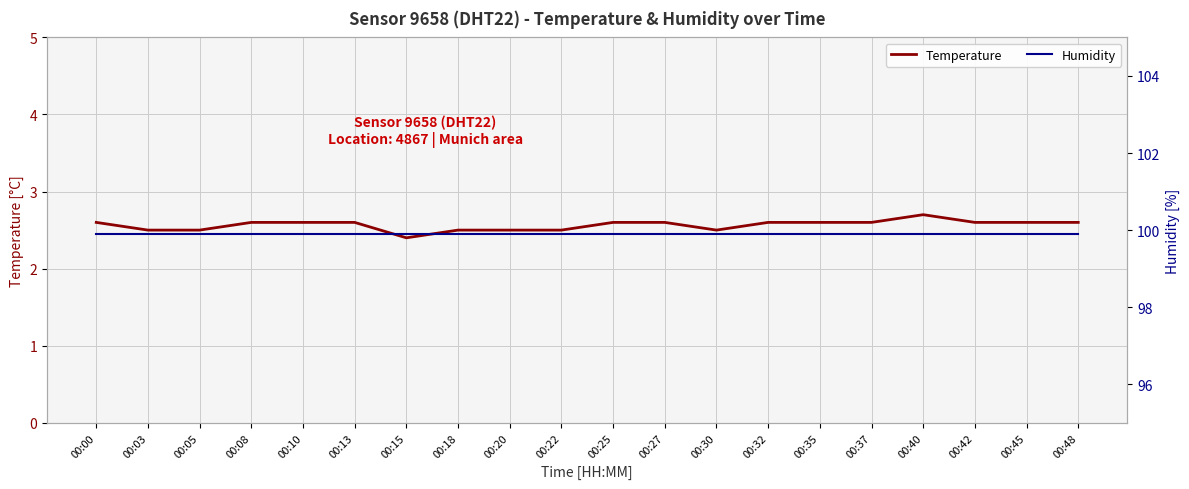

Count the number of data series in this chart.

2